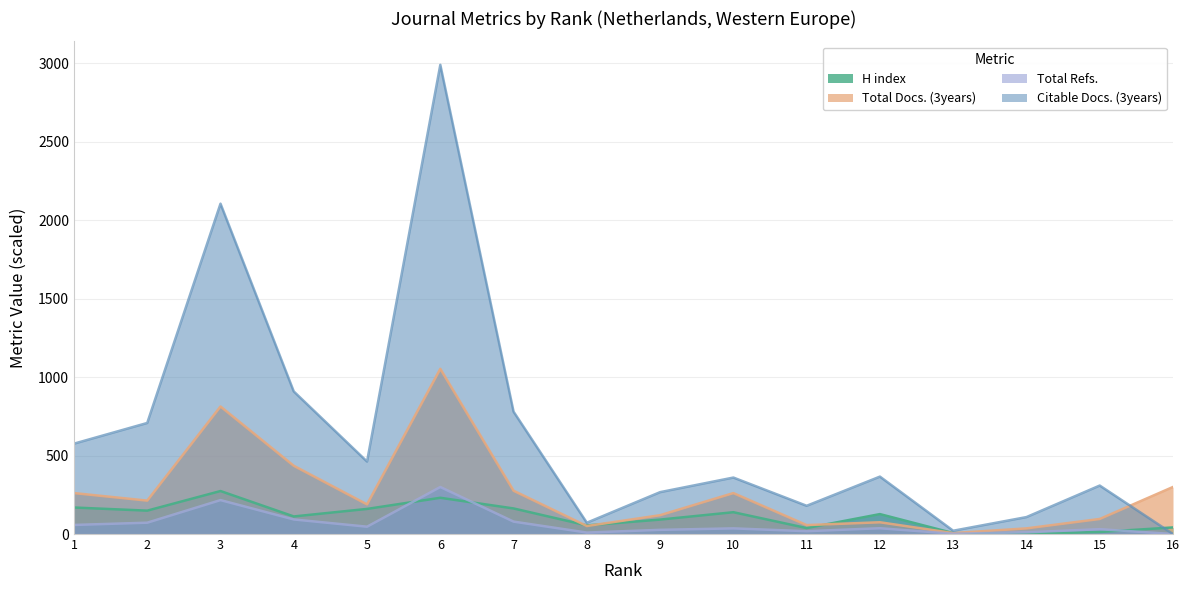

List the labels in order of Citable Docs. (3years) value, smallest first.

16, 13, 8, 14, 11, 9, 15, 10, 12, 5, 1, 2, 7, 4, 3, 6